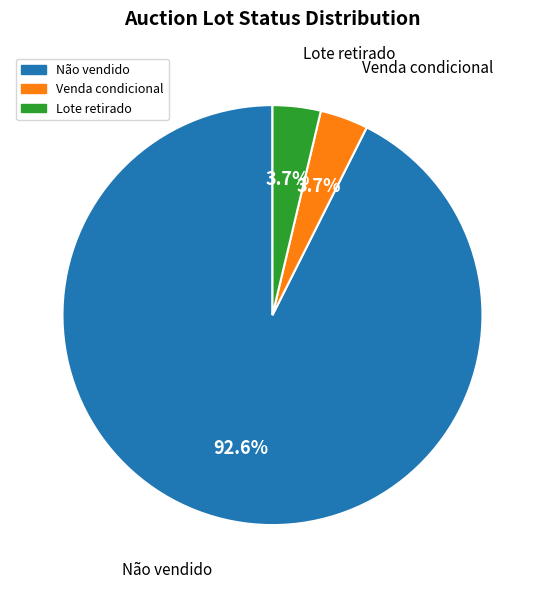

Which has a higher value, Lote retirado or Não vendido?

Não vendido